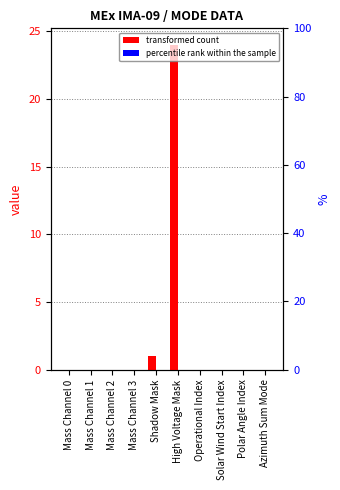

Which series has the largest total across all categories?

transformed count